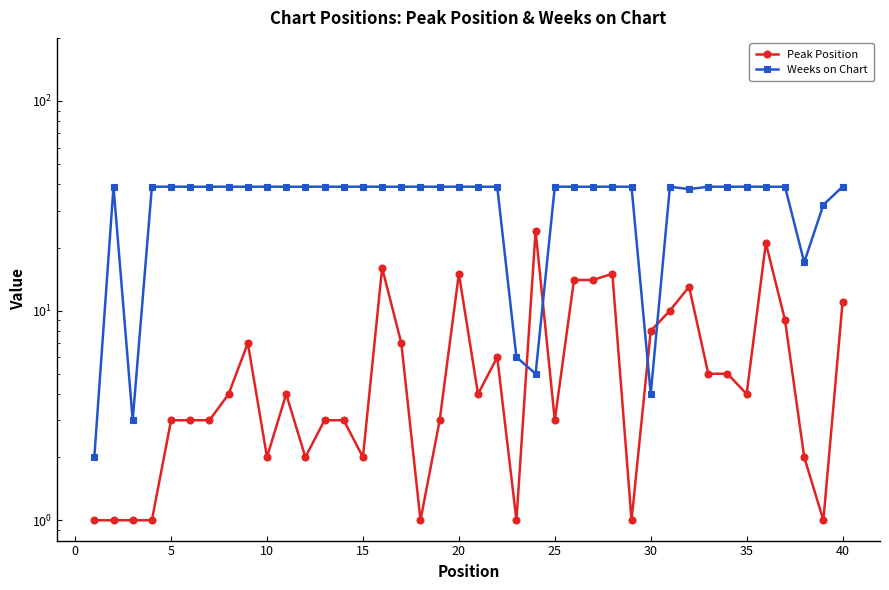

True or false: Peak Position has more than 0 interior local peaks.

True